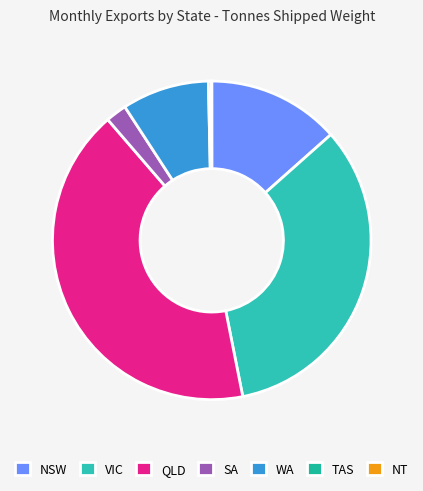

Which slice is the smallest?

NT